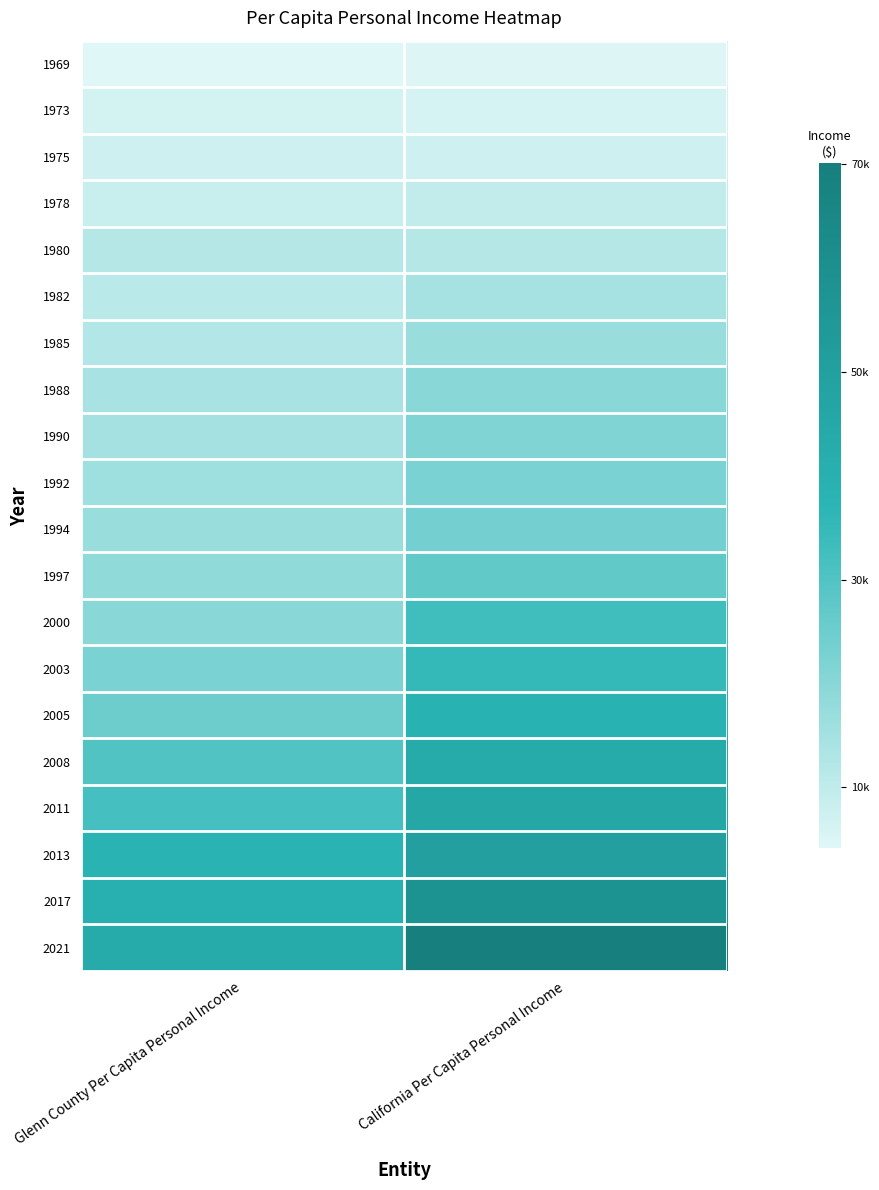

What is the difference between the highest and lowest values at California Per Capita Personal Income?

65385.3